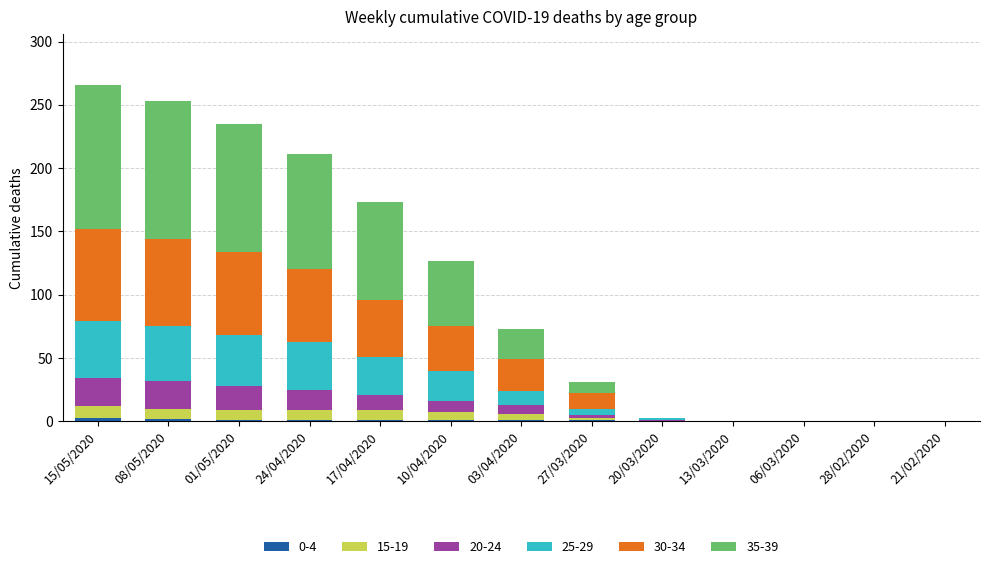

Does the chart contain stacked bars?

Yes